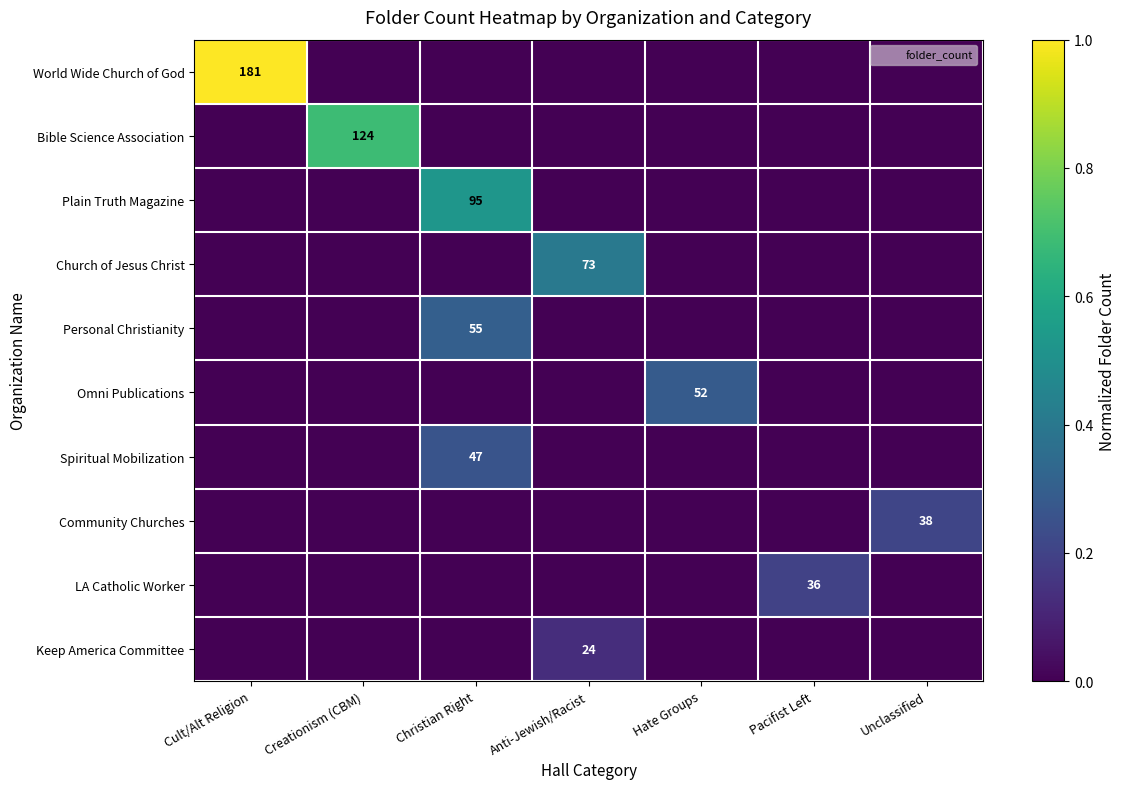

What is the sum of all World Wide Church of God values?

1.0